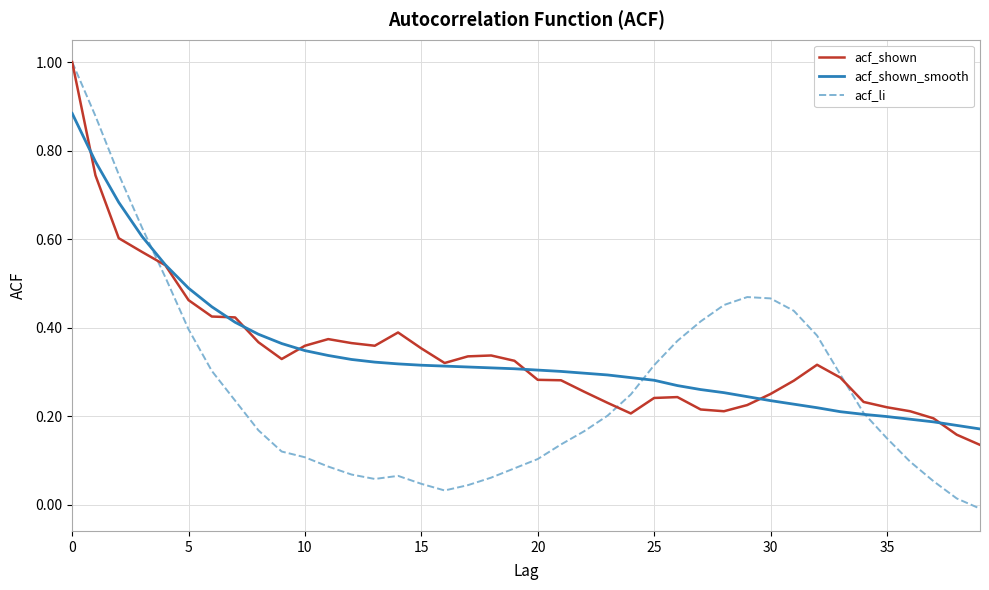

True or false: acf_shown and acf_li intersect in this chart.

True